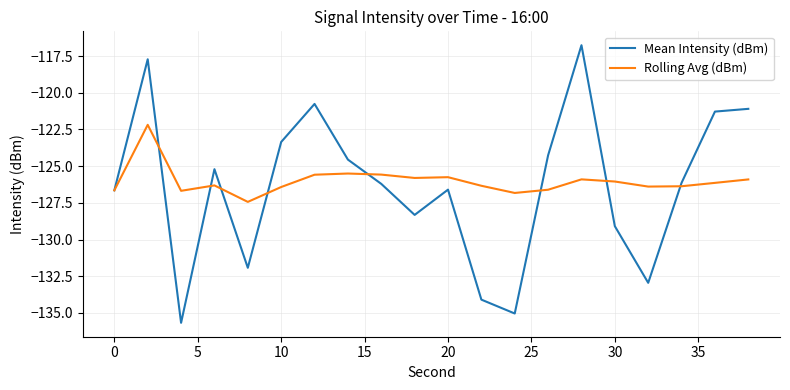

Rank the series by their maximum value, from lowest to highest.

Rolling Avg (dBm), Mean Intensity (dBm)